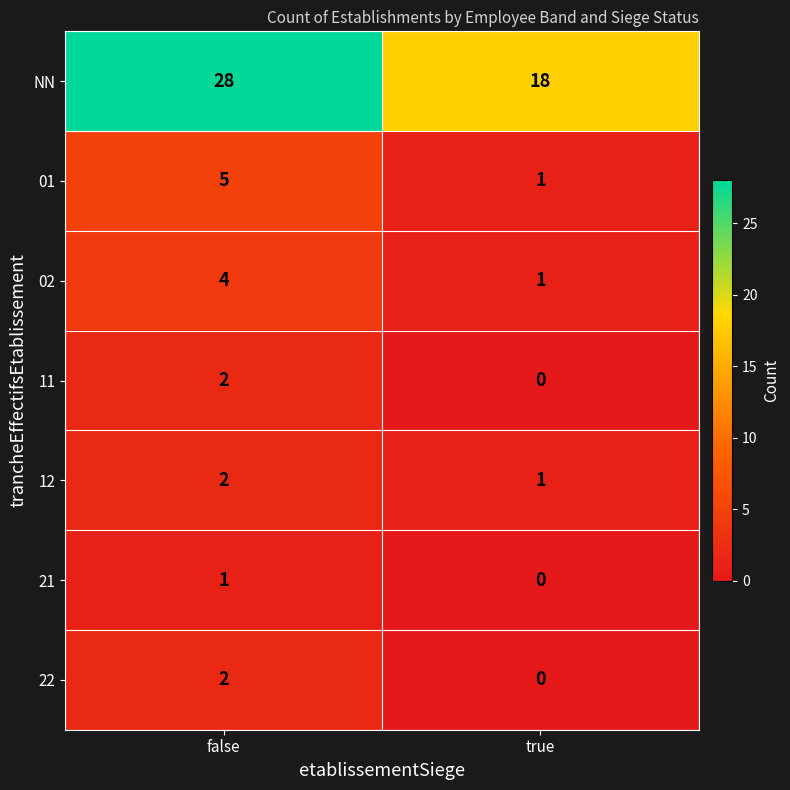

Reading right to left, what are all the values shown in this chart?

NN: true=18	false=28
01: true=1	false=5
02: true=1	false=4
11: true=0	false=2
12: true=1	false=2
21: true=0	false=1
22: true=0	false=2